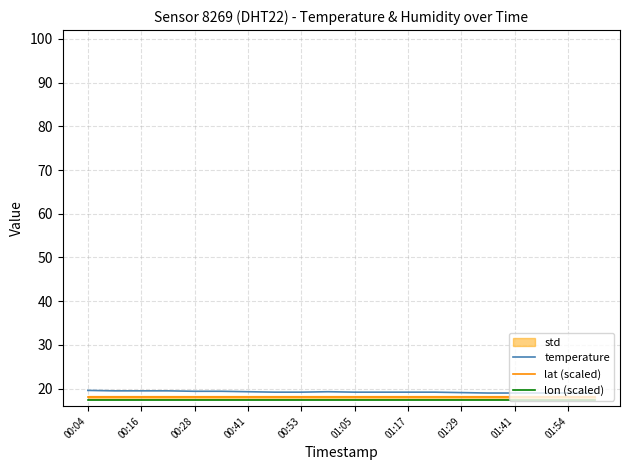

What is the value of the lat (scaled) point at the 13th from the left?

18.0